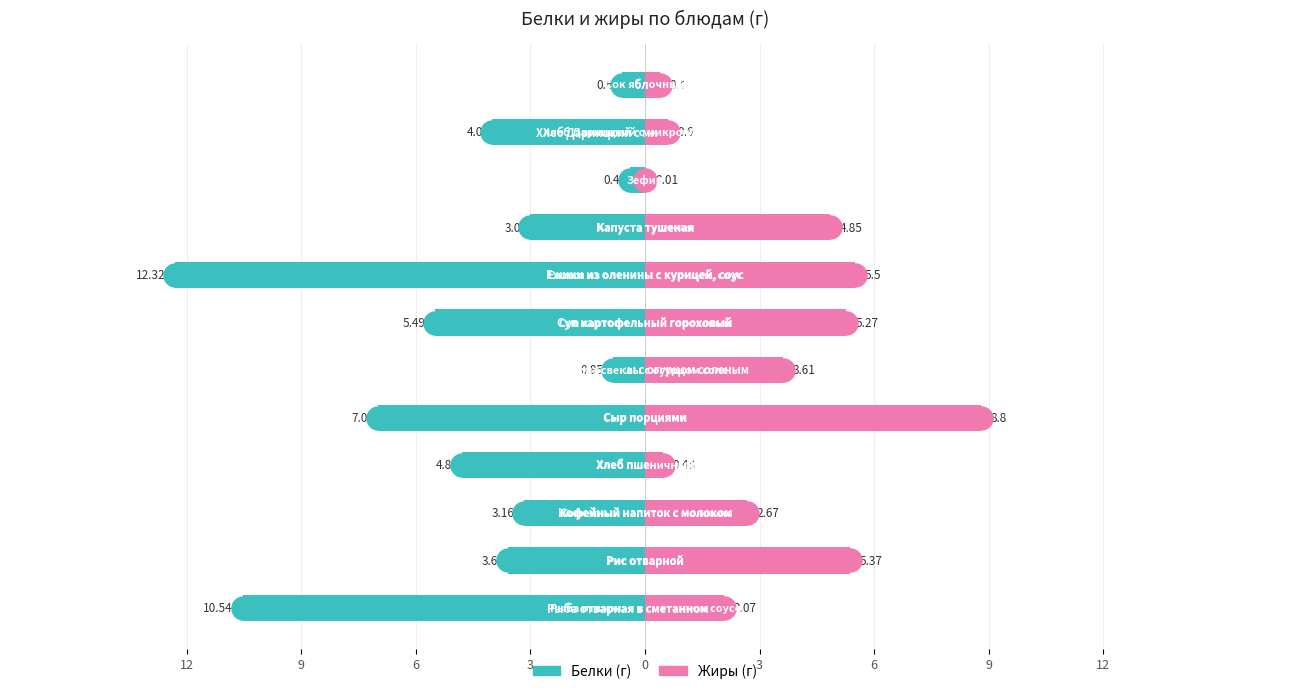

What are all the series names shown in the legend?

Белки, Жиры